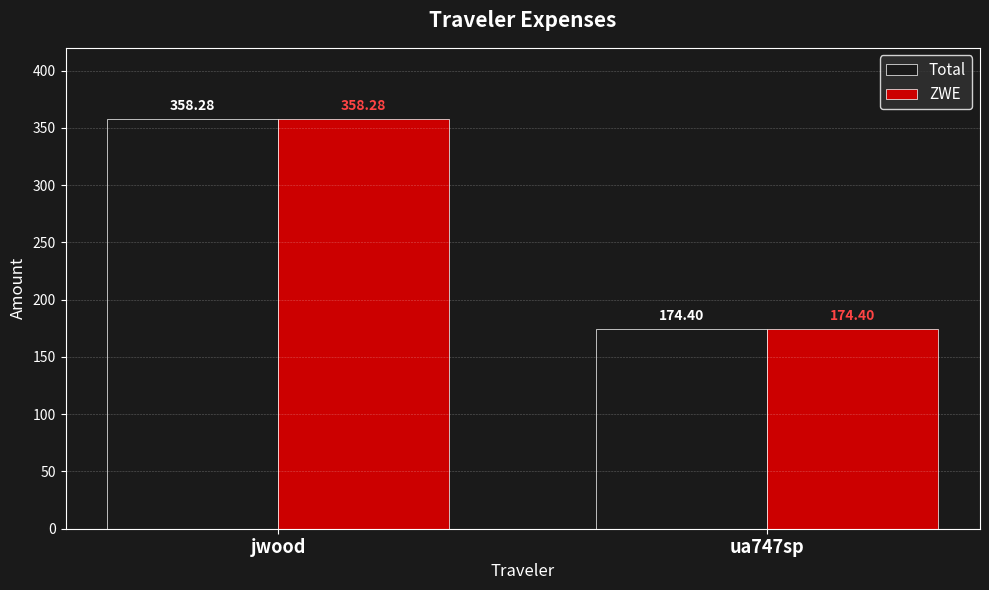

At how many categories does at least one series exceed 237?

1